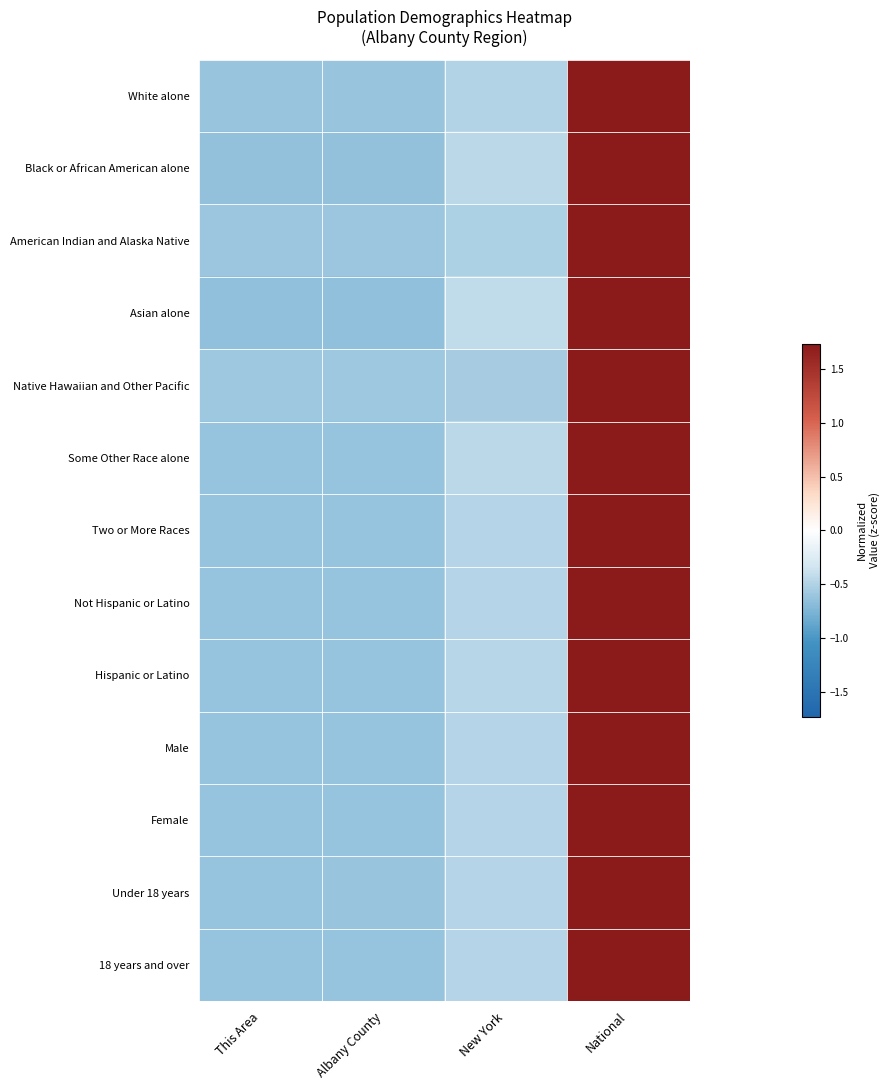

Reading right to left, extract all data points from this chart.

White alone: National=1.7	New York=-0.5	Albany County=-0.6	This Area=-0.6
Black or African American alone: National=1.7	New York=-0.5	Albany County=-0.6	This Area=-0.6
American Indian and Alaska Native: National=1.7	New York=-0.5	Albany County=-0.6	This Area=-0.6
Asian alone: National=1.7	New York=-0.4	Albany County=-0.6	This Area=-0.7
Native Hawaiian and Other Pacific: National=1.7	New York=-0.6	Albany County=-0.6	This Area=-0.6
Some Other Race alone: National=1.7	New York=-0.5	Albany County=-0.6	This Area=-0.6
Two or More Races: National=1.7	New York=-0.5	Albany County=-0.6	This Area=-0.6
Not Hispanic or Latino: National=1.7	New York=-0.5	Albany County=-0.6	This Area=-0.6
Hispanic or Latino: National=1.7	New York=-0.5	Albany County=-0.6	This Area=-0.6
Male: National=1.7	New York=-0.5	Albany County=-0.6	This Area=-0.6
Female: National=1.7	New York=-0.5	Albany County=-0.6	This Area=-0.6
Under 18 years: National=1.7	New York=-0.5	Albany County=-0.6	This Area=-0.6
18 years and over: National=1.7	New York=-0.5	Albany County=-0.6	This Area=-0.6